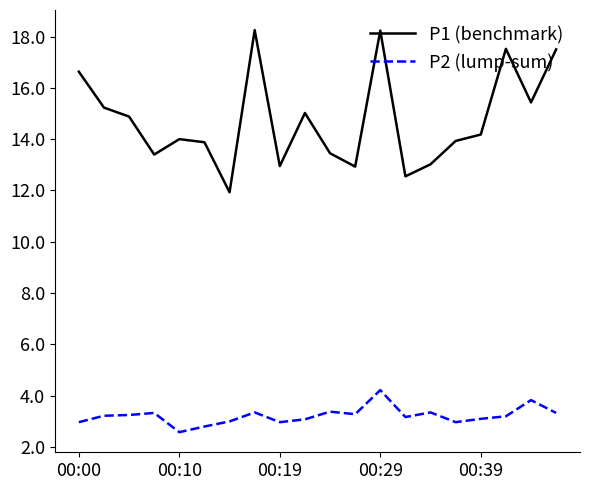

What is the minimum value shown in the chart?

2.6